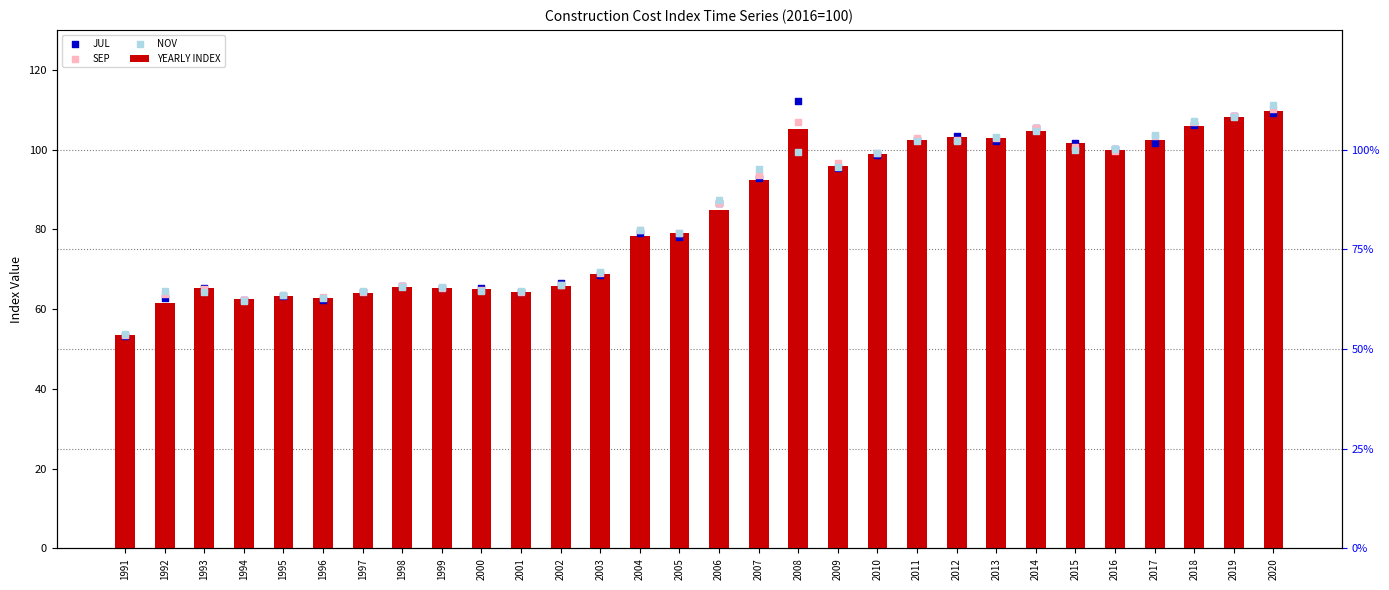

What is the total value across all series at 1993?

260.0